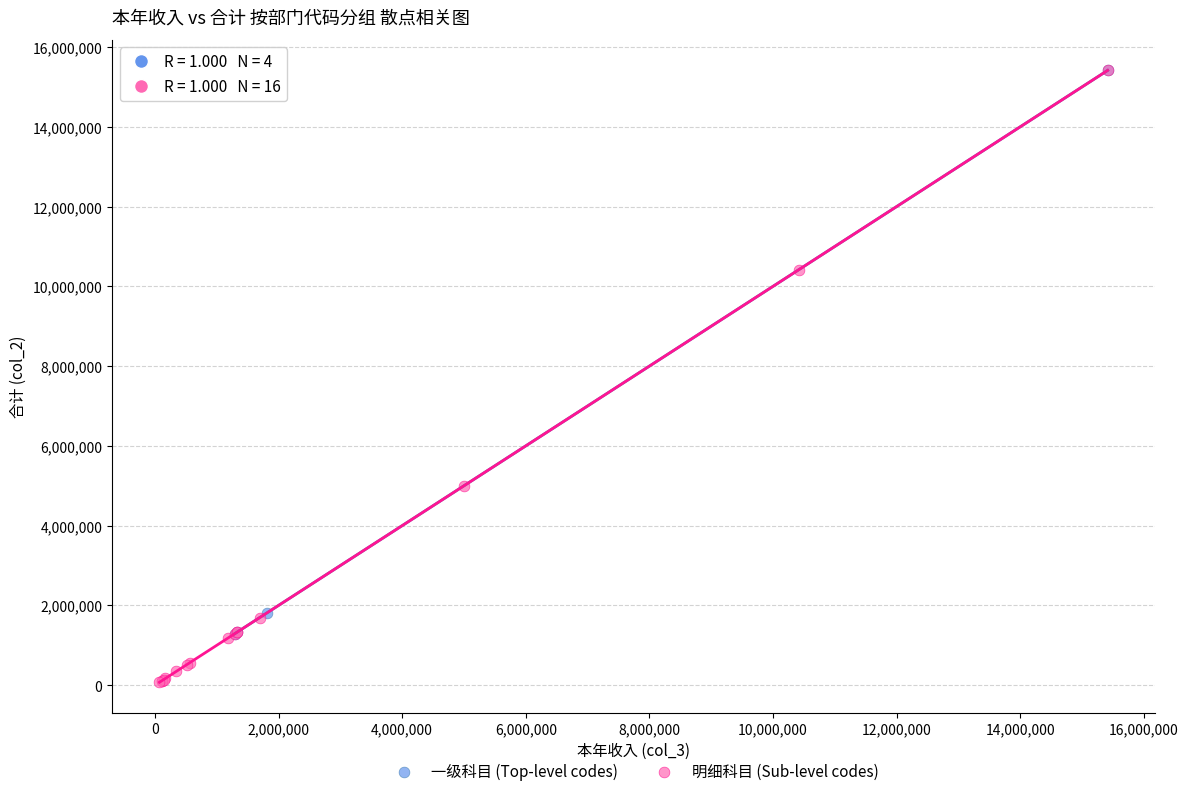

Which series has the widest spread of Y values?

明细科目 (Sub-level codes)